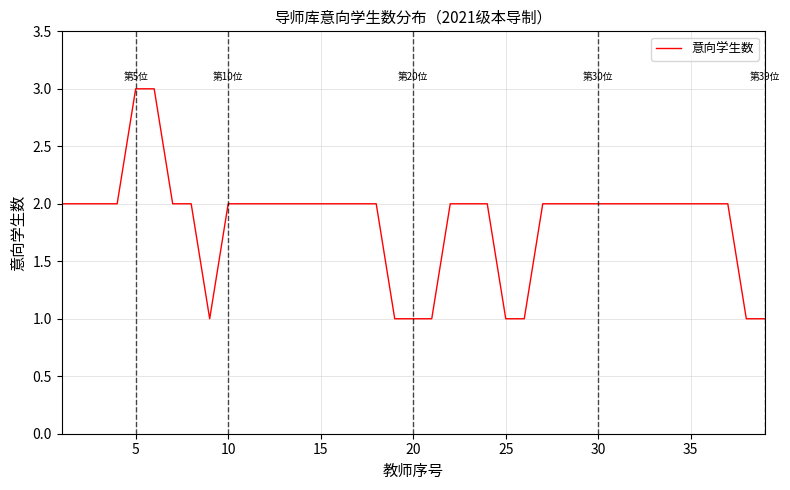

What is the greatest value displayed?

3